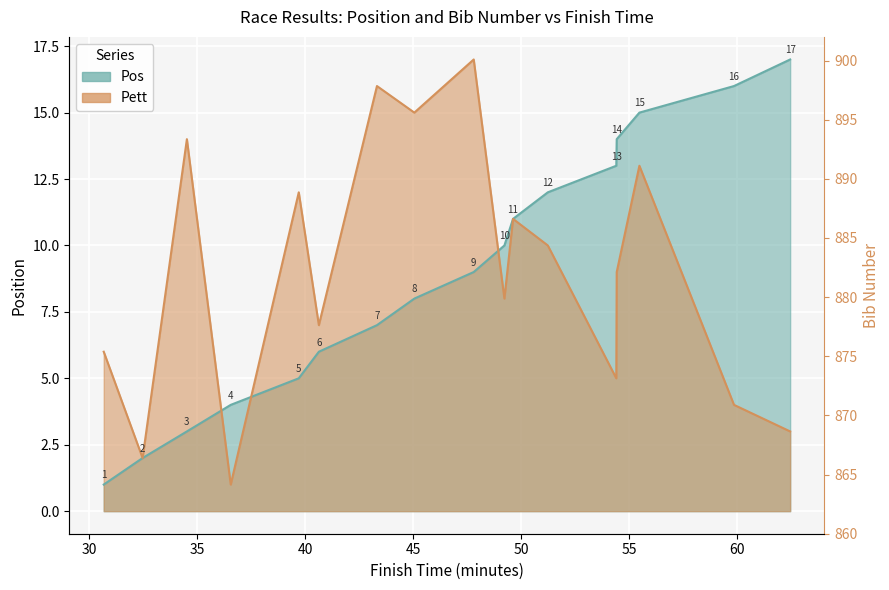

True or false: Pett and Pos intersect in this chart.

True